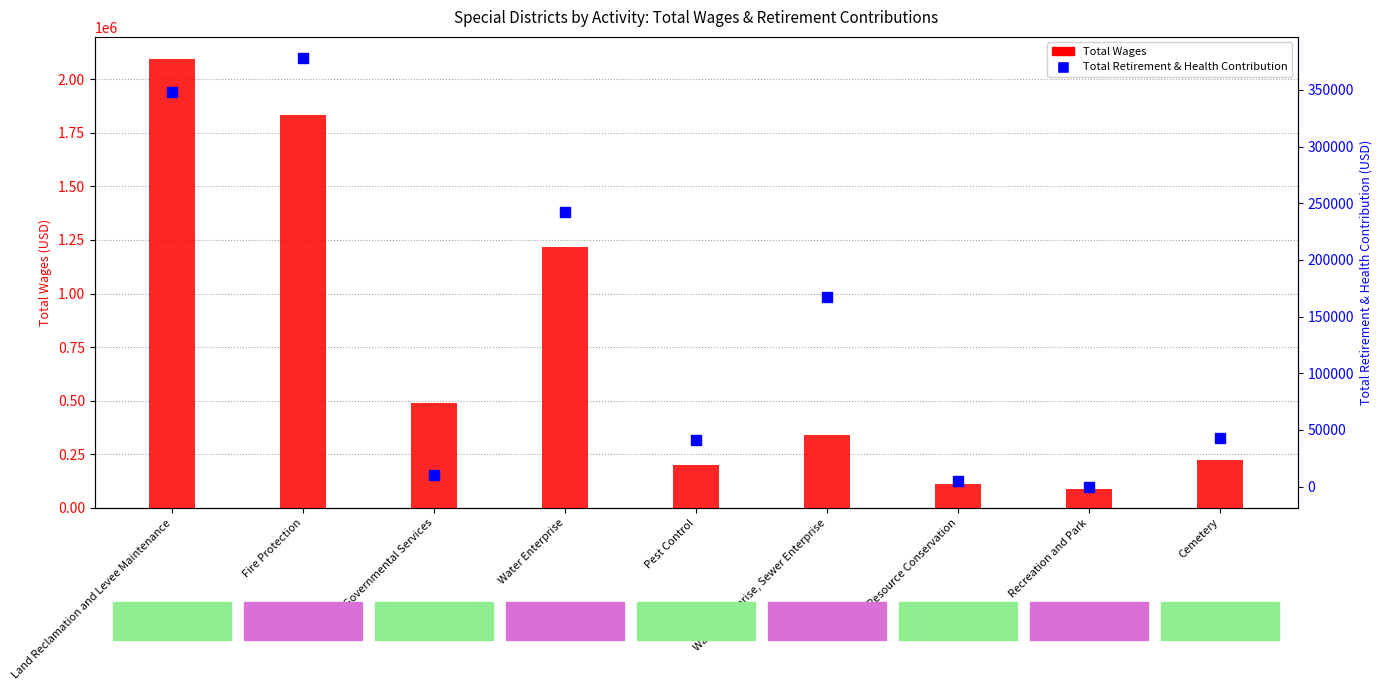

Which series contains the lowest Y value?

Total Retirement & Health Contribution